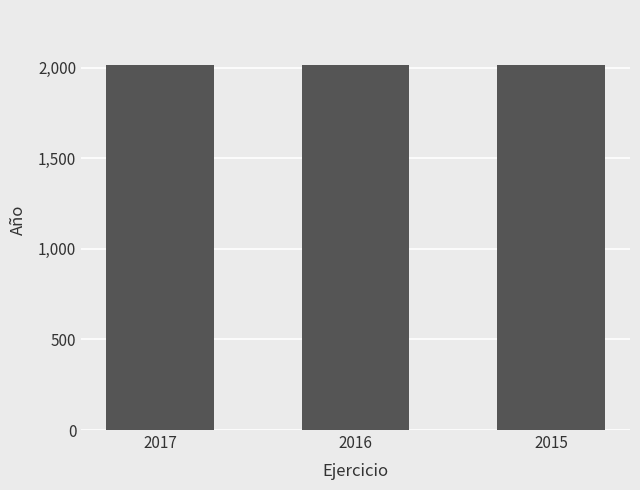

The chart shows a value of 2017 at 2017. True or false?

True